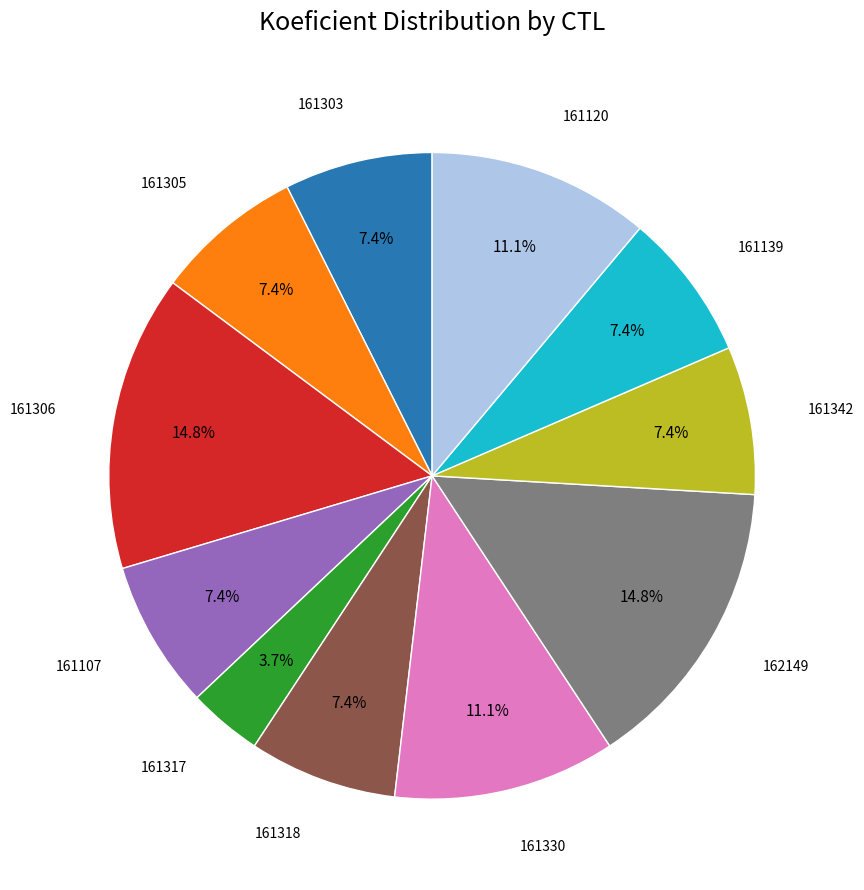

Is there any slice that represents more than half of the pie?

No